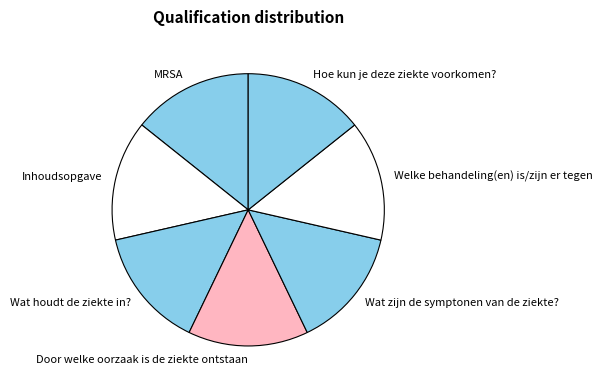

Is it true that Hoe kun je deze ziekte voorkomen? is 14% of the pie?

True